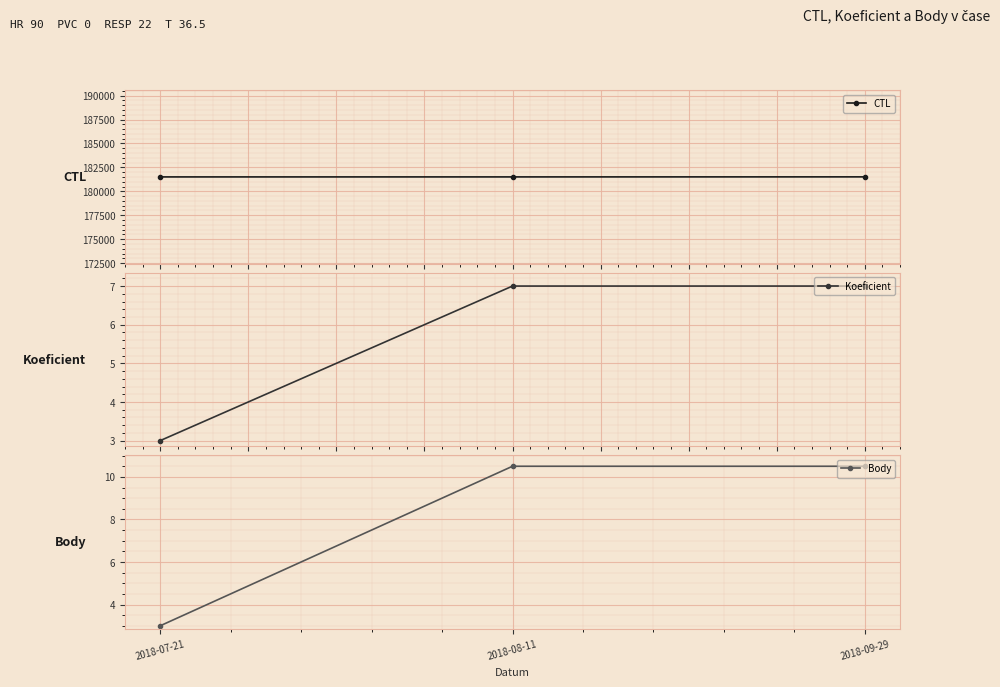

Rank the series at 2018-08-11 from lowest to highest value.

Koeficient, Body, CTL